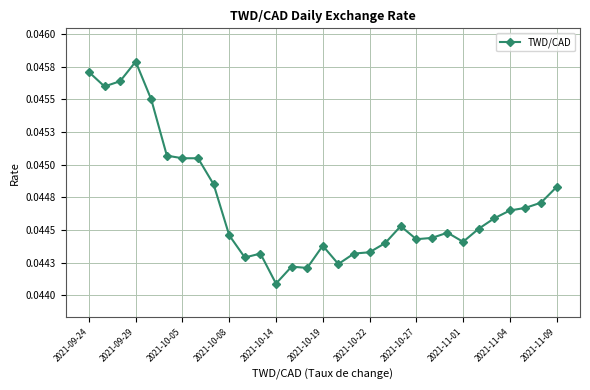

How many values are between 0 and 1?

31